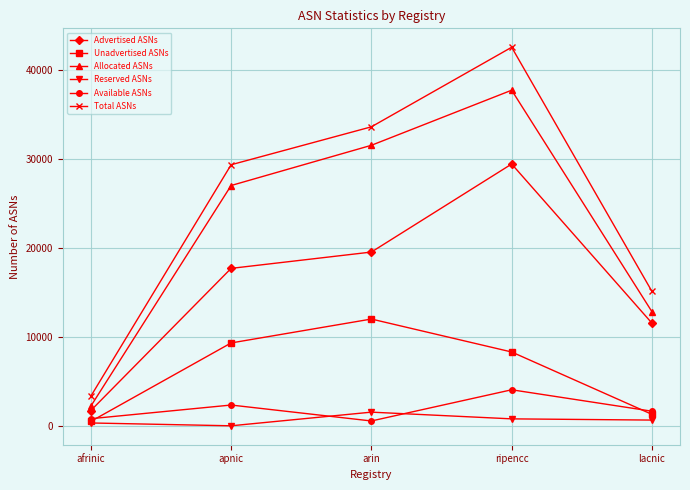

What is the maximum value shown in the chart?

42539